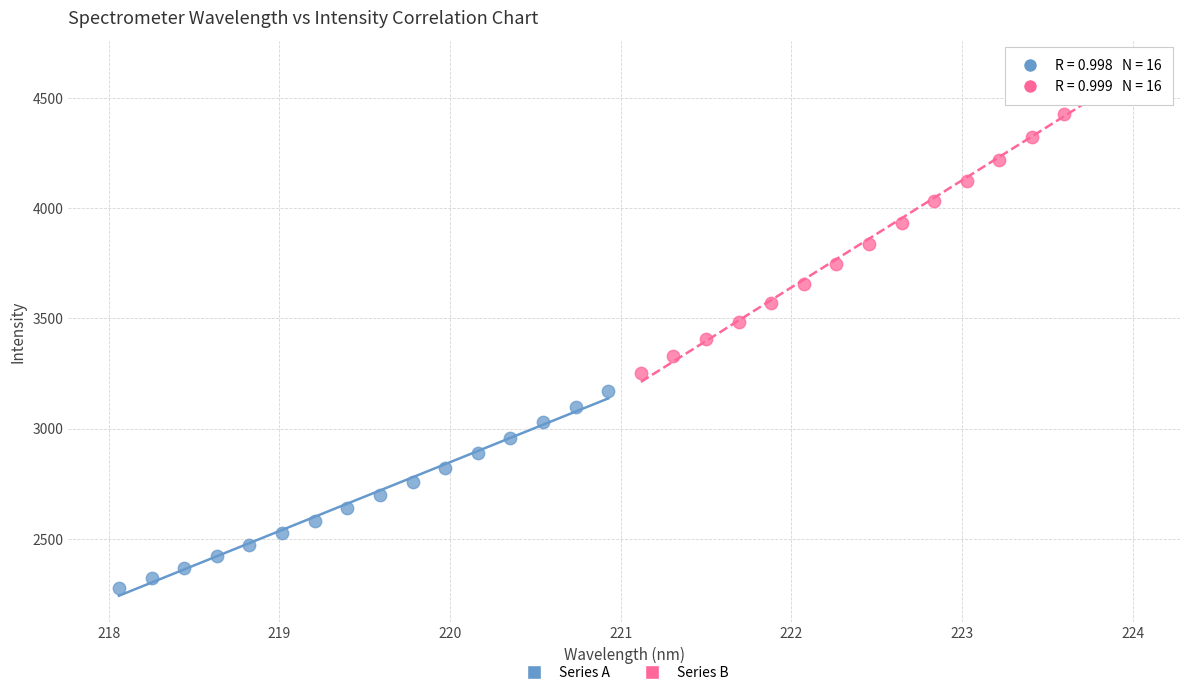

Which series reaches the minimum Y coordinate?

Series A